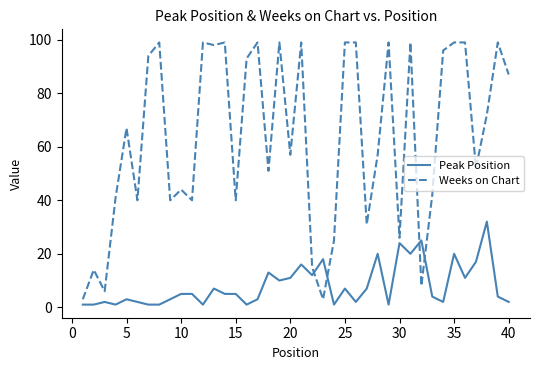

True or false: Peak Position has more than 1 interior local peaks.

True